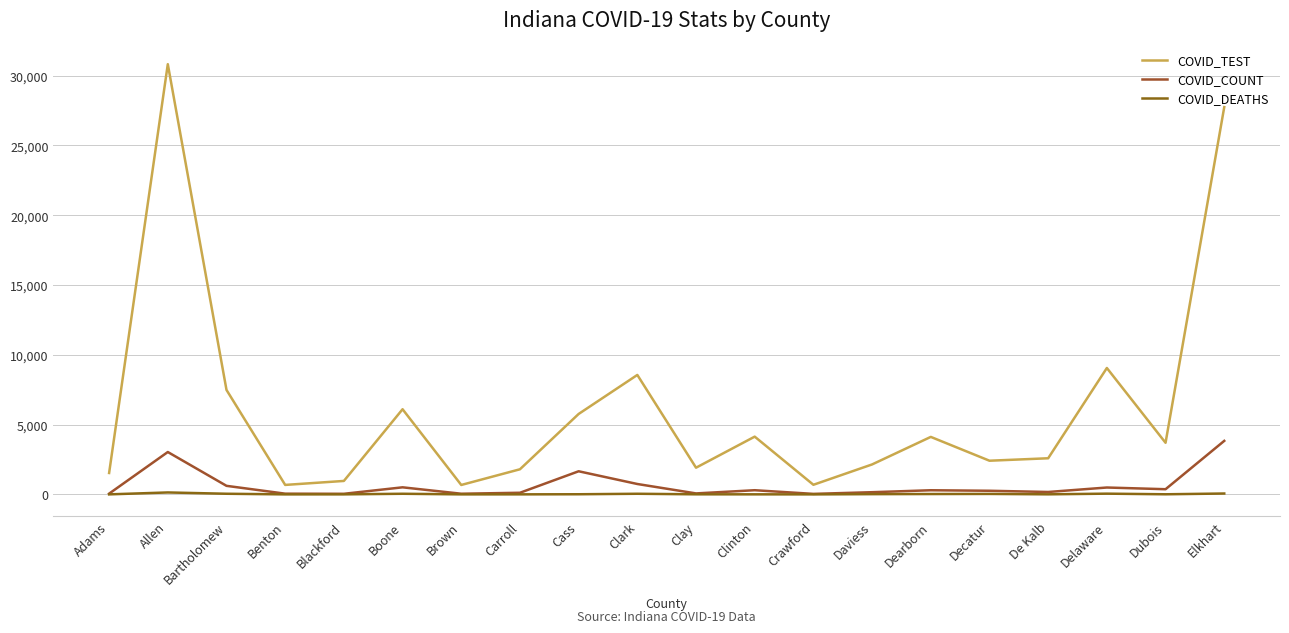

Does the chart display data point markers on the line(s)?

No